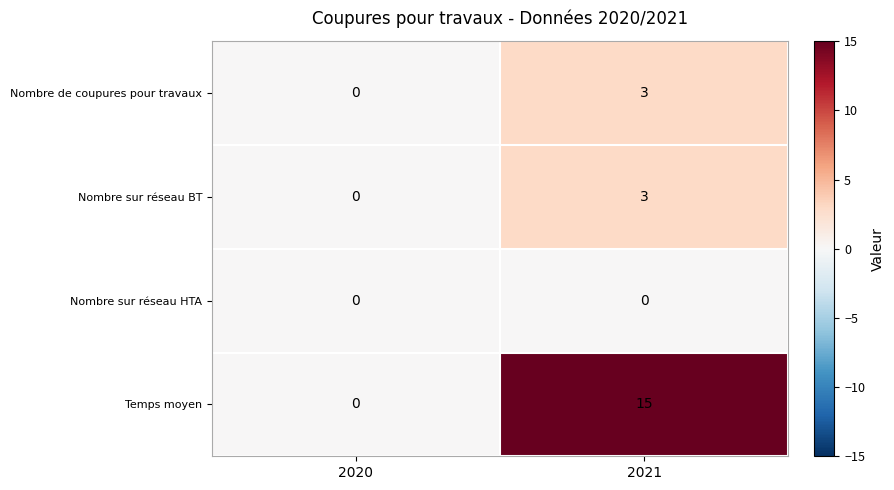

Which label corresponds to the largest value in the chart?

2021